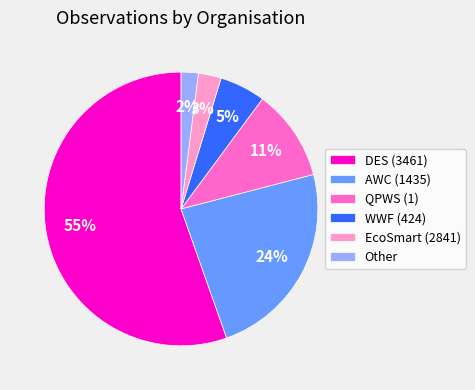

Do WWF (424) and Other together represent more than half of the pie?

No